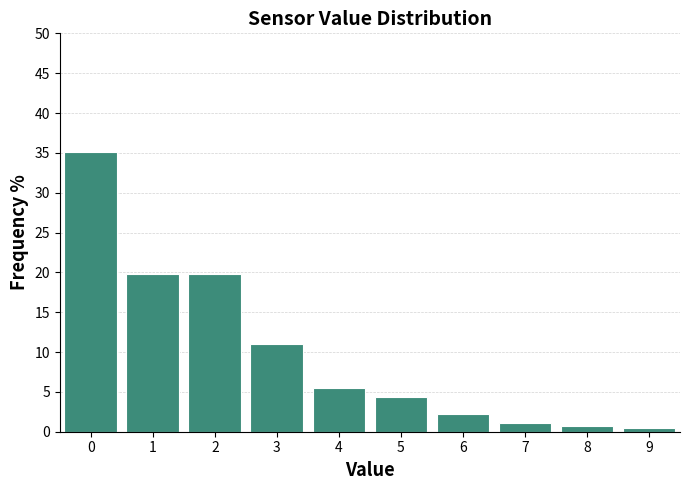

Reading left to right, list every bar in this chart as the range it spans on the x-axis followed by its height. The values are not printed on the chart, so give them approximately, as read against the axis.

-0.5 to 0.5: 35.0
0.5 to 1.5: 20.0
1.5 to 2.5: 20.0
2.5 to 3.5: 11.0
3.5 to 4.5: 5.5
4.5 to 5.5: 4.5
5.5 to 6.5: 2.0
6.5 to 7.5: 1.0
7.5 to 8.5: 0.5
8.5 to 9.5: under 0.5